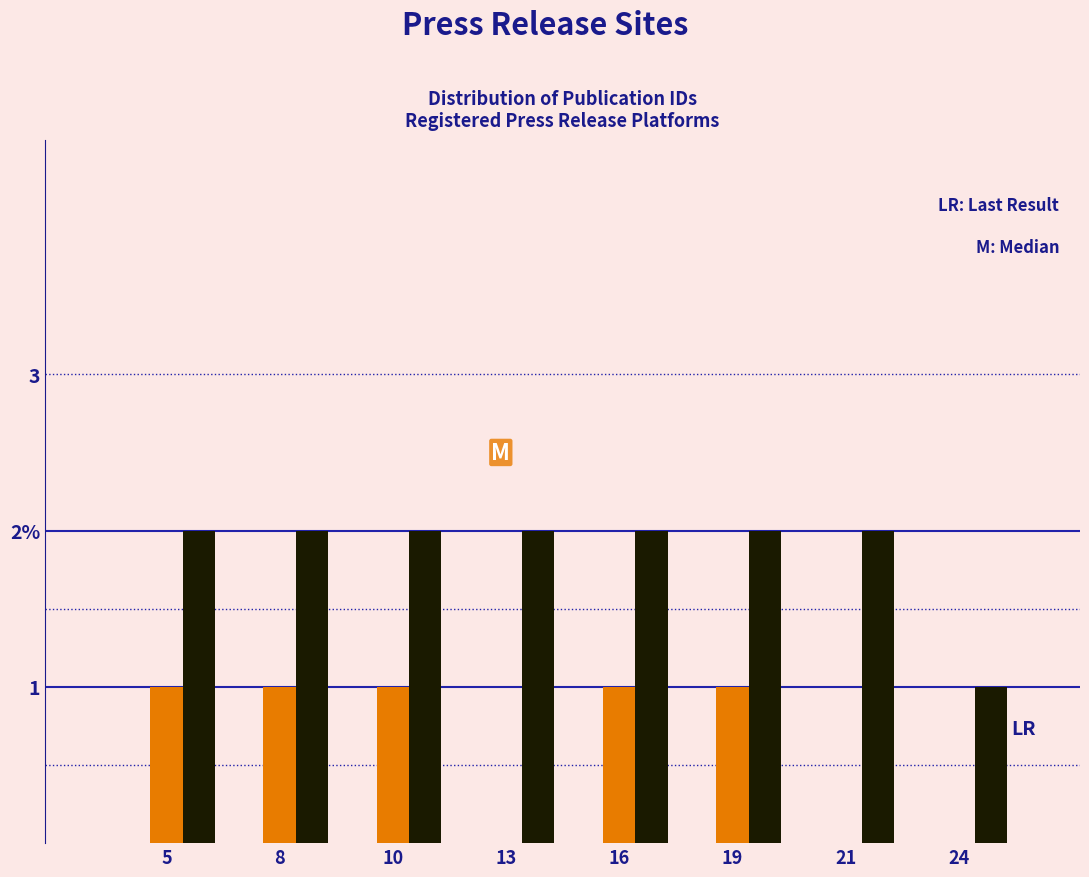

Are the bars grouped side by side (vs. stacked)?

Yes